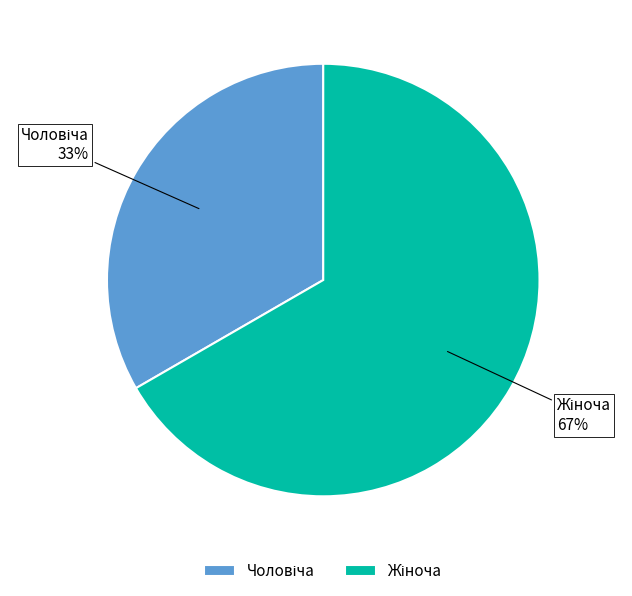

To the nearest percent, what is the average slice percentage?

50%